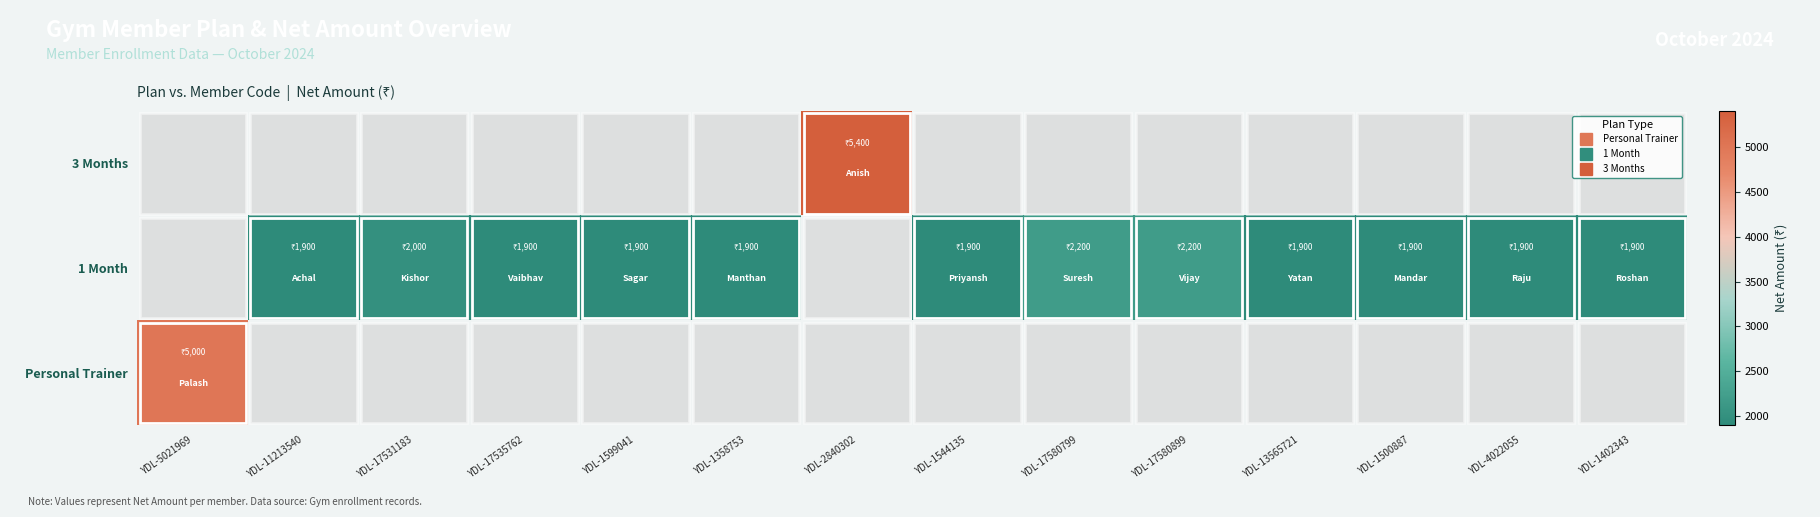

At how many categories does at least one series exceed 4841?

2